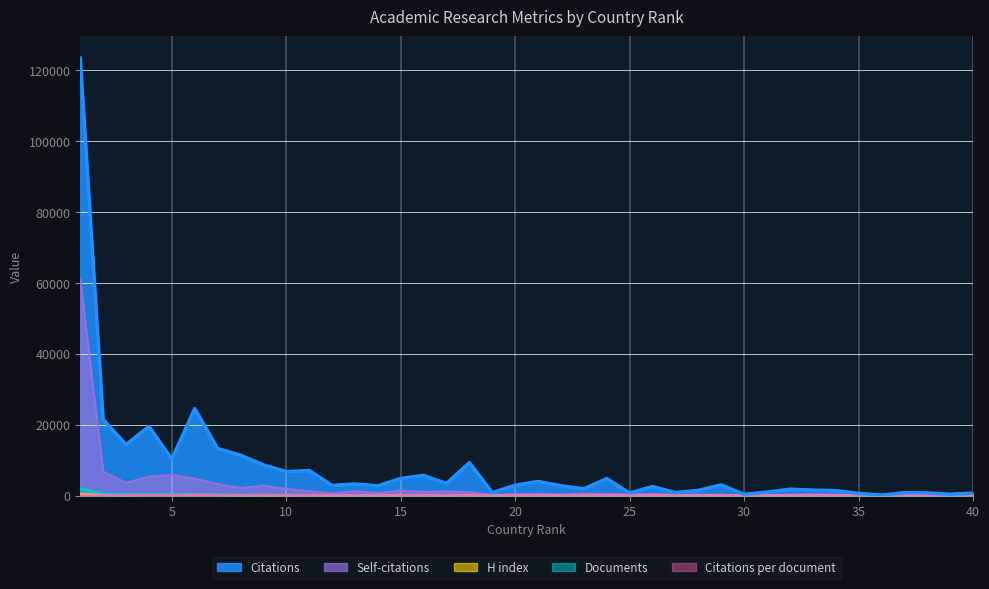

What is the value of the H index point at the 38th from the left?

70.0